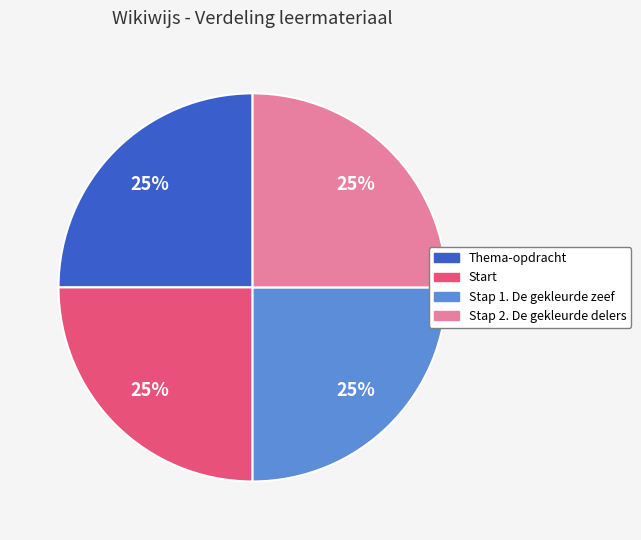

Does any single category account for the majority?

No